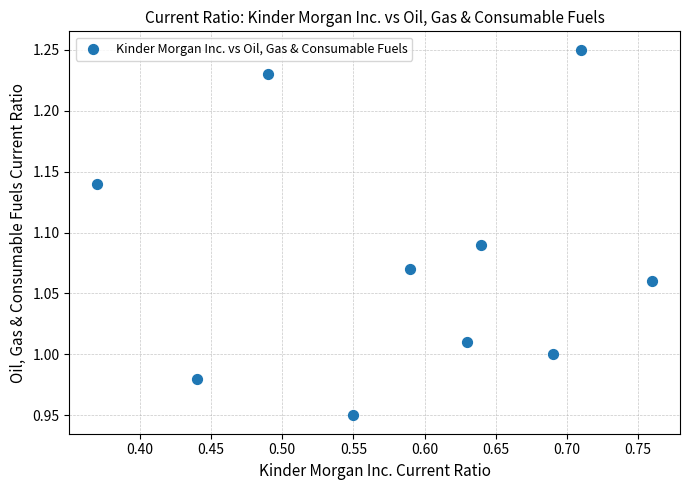

What is the range of Y values (max minus min)?

0.3